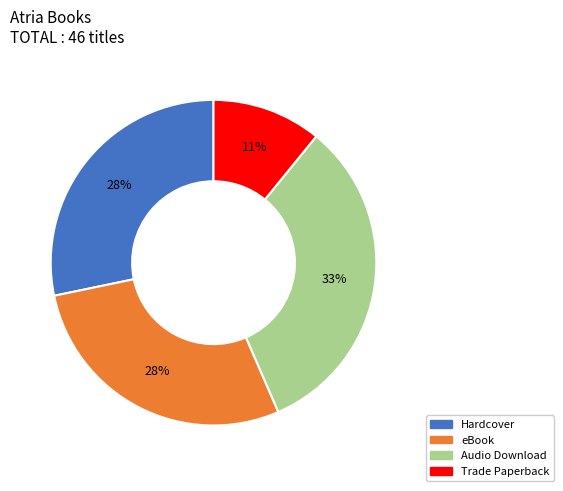

Is eBook the majority of the pie?

No